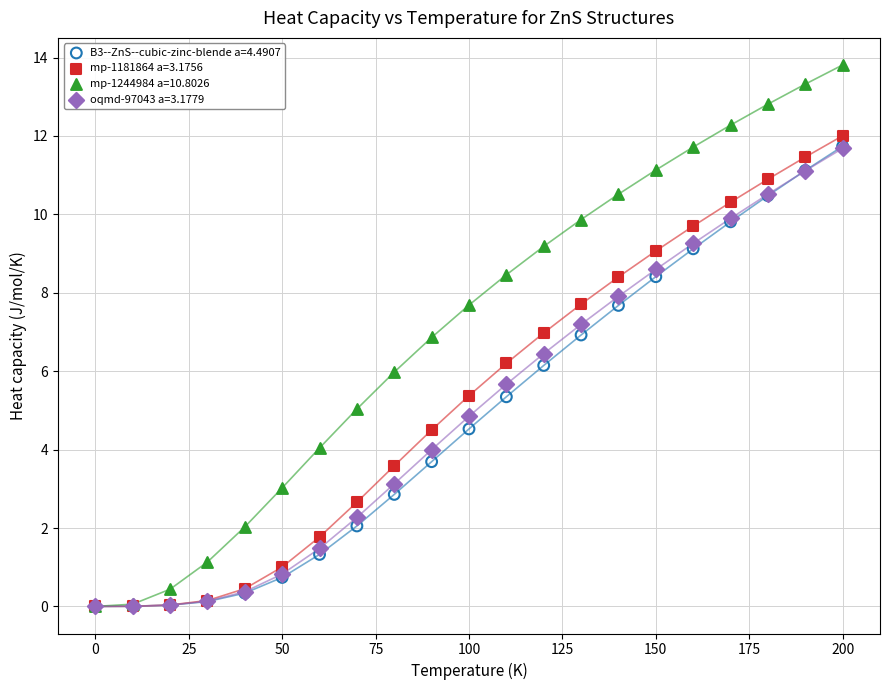

What are all the series names shown in the legend?

B3--ZnS--cubic-zinc-blende a=4.4907, mp-1181864 a=3.1756, mp-1244984 a=10.8026, oqmd-97043 a=3.1779